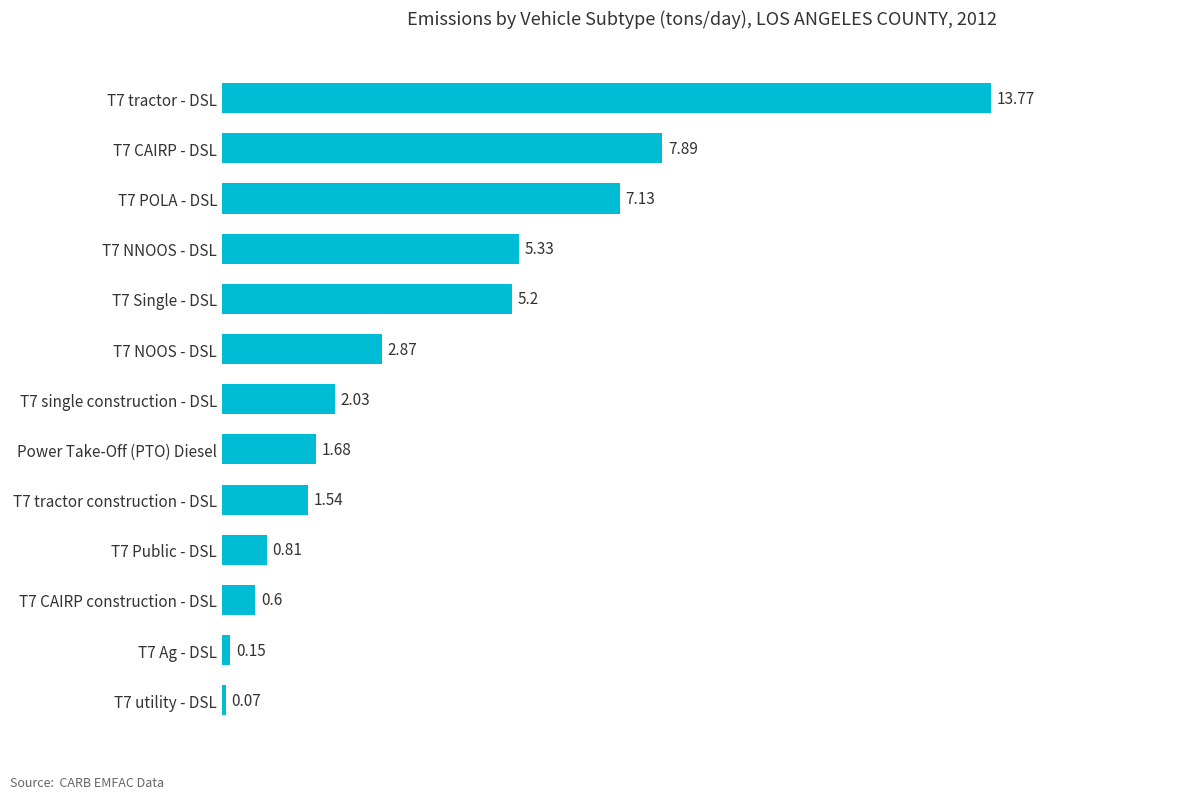

List the labels in order of value, smallest first.

T7 utility - DSL, T7 Ag - DSL, T7 CAIRP construction - DSL, T7 Public - DSL, T7 tractor construction - DSL, Power Take-Off (PTO) Diesel, T7 single construction - DSL, T7 NOOS - DSL, T7 Single - DSL, T7 NNOOS - DSL, T7 POLA - DSL, T7 CAIRP - DSL, T7 tractor - DSL